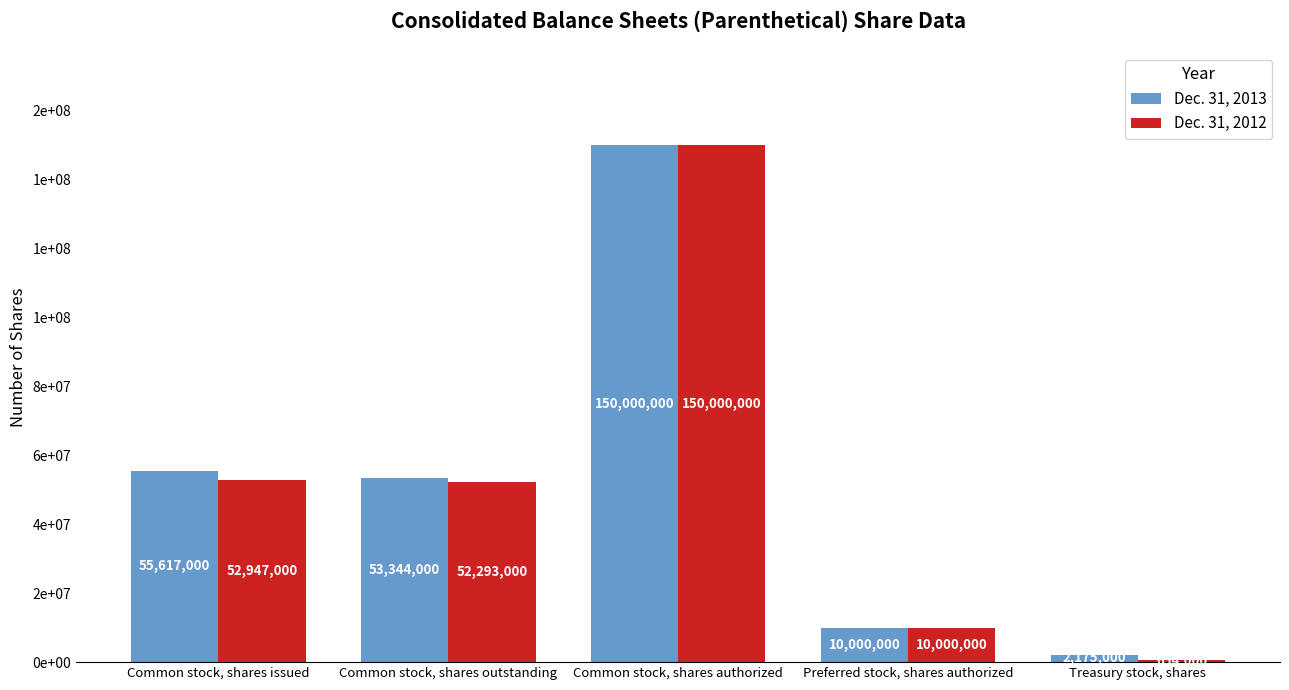

Which has a higher value, Preferred stock, shares authorized or Common stock, shares authorized?

Common stock, shares authorized